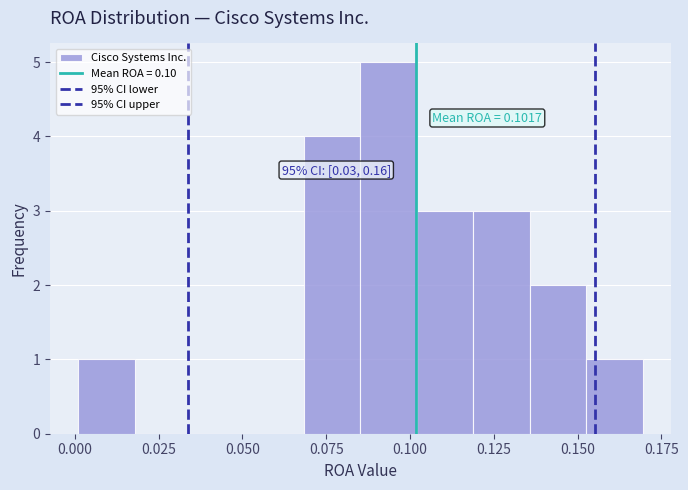

Around what value on the x-axis is the tallest bar? Give the approximate position of its centre, as read against the axis.

0.095